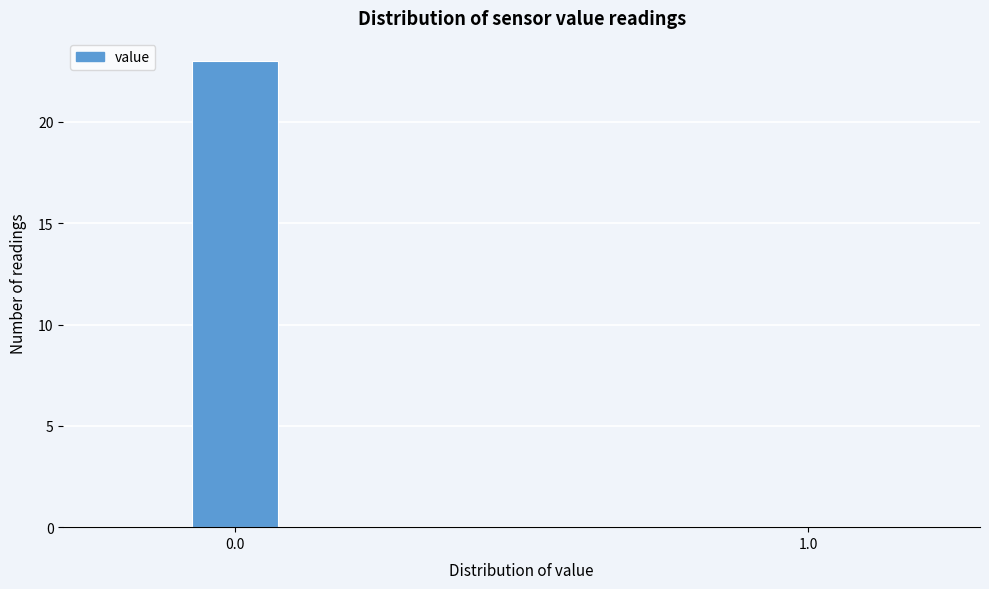

Reading right to left, transcribe all the data shown in this chart.

1.0=0	0.0=23